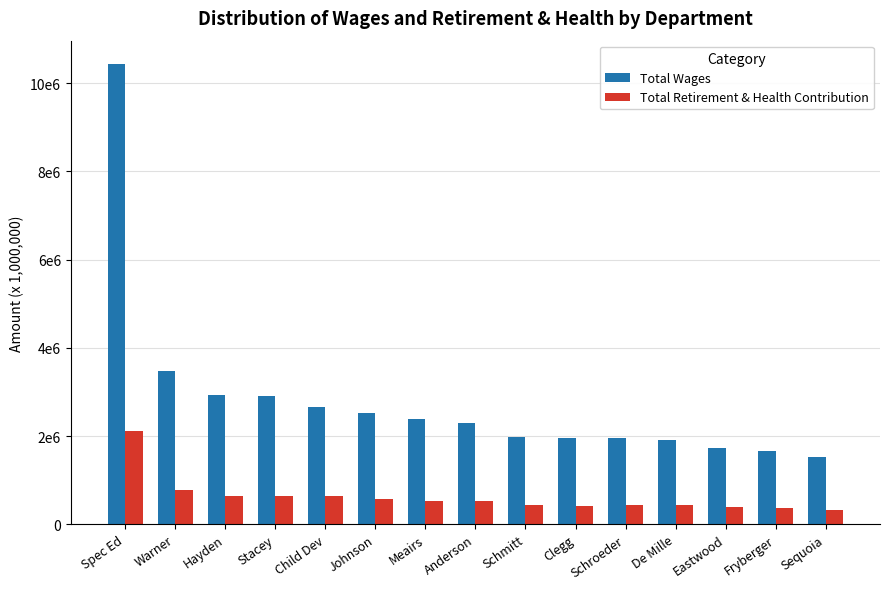

At De Mille, list the series in order from largest to smallest.

Total Wages, Total Retirement & Health Contribution